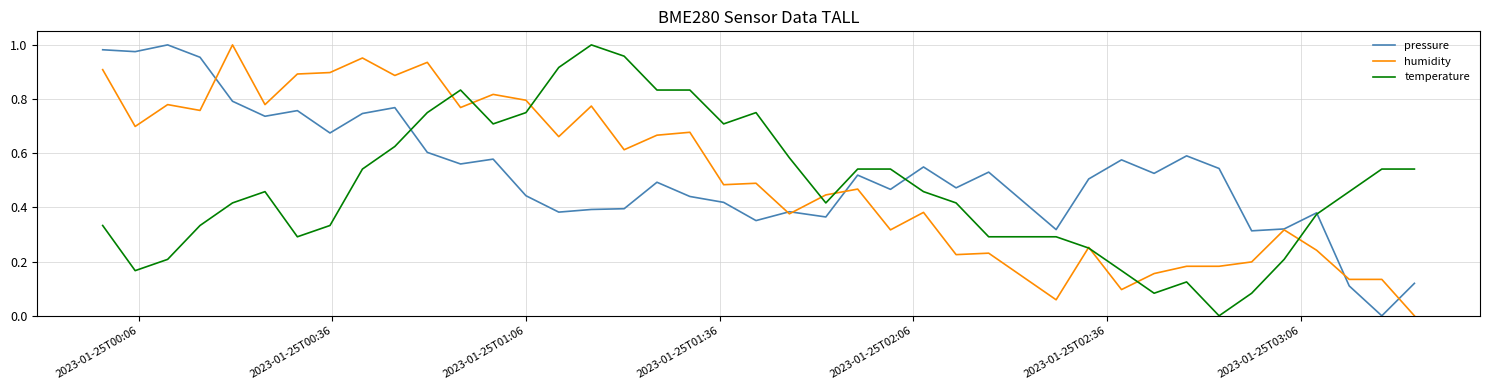

After their last crossing, which series has the higher values: temperature or humidity?

temperature